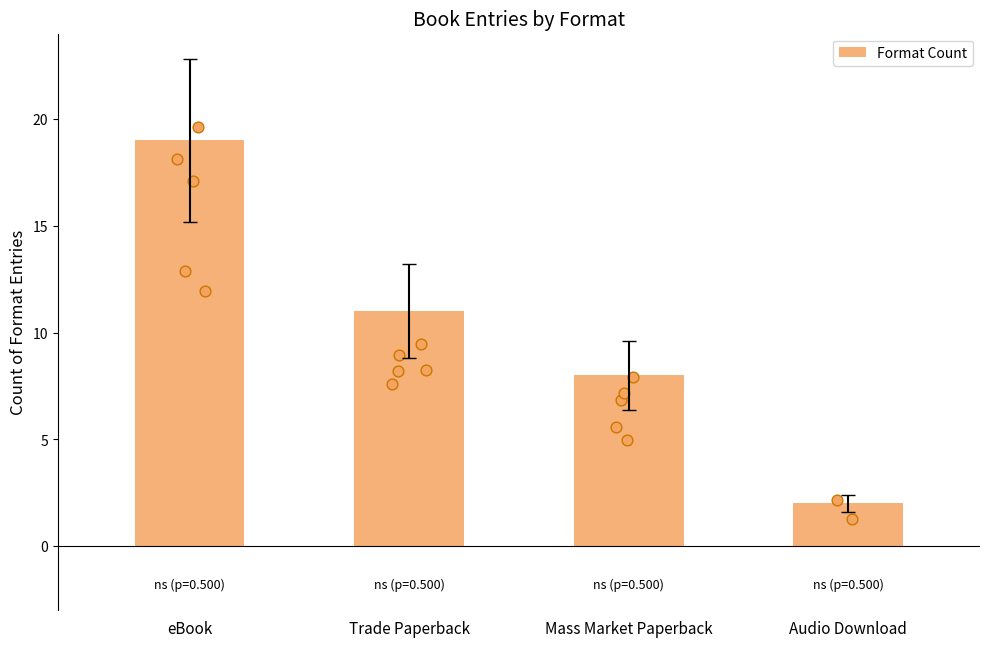

Between Mass Market Paperback and eBook, which is larger?

eBook